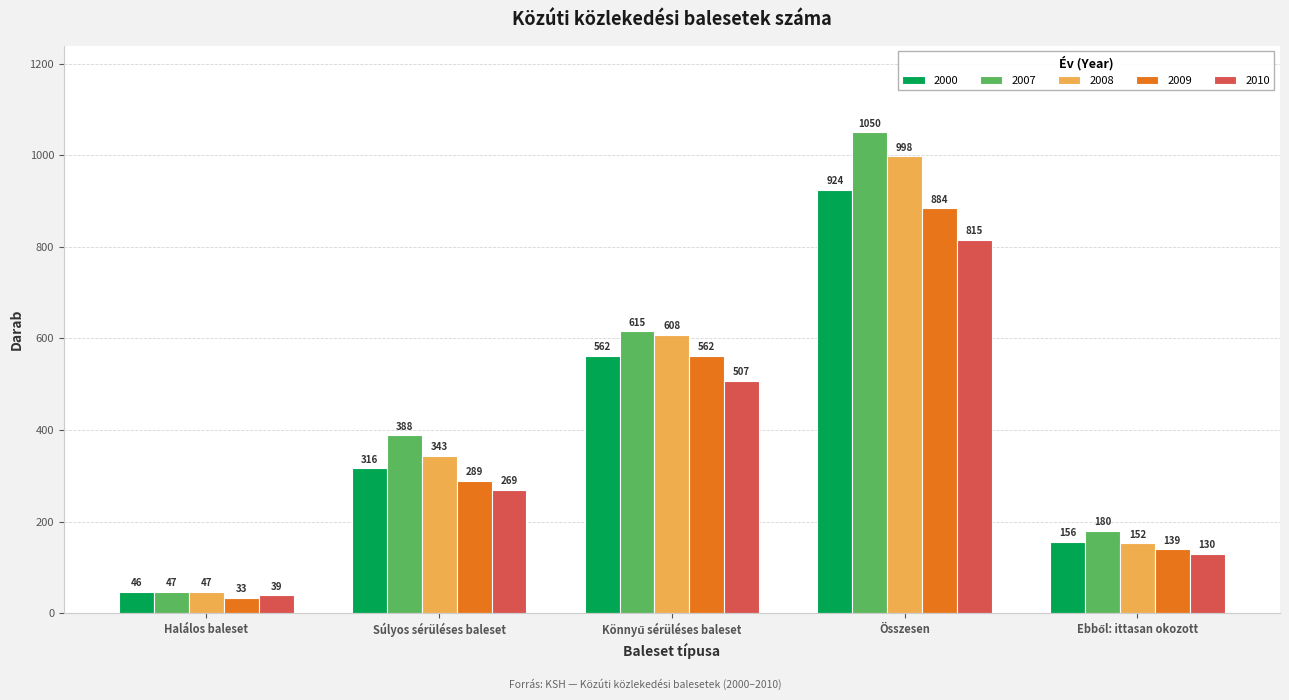

The value of 2000 at Súlyos sérüléses baleset is 78. True or false?

False